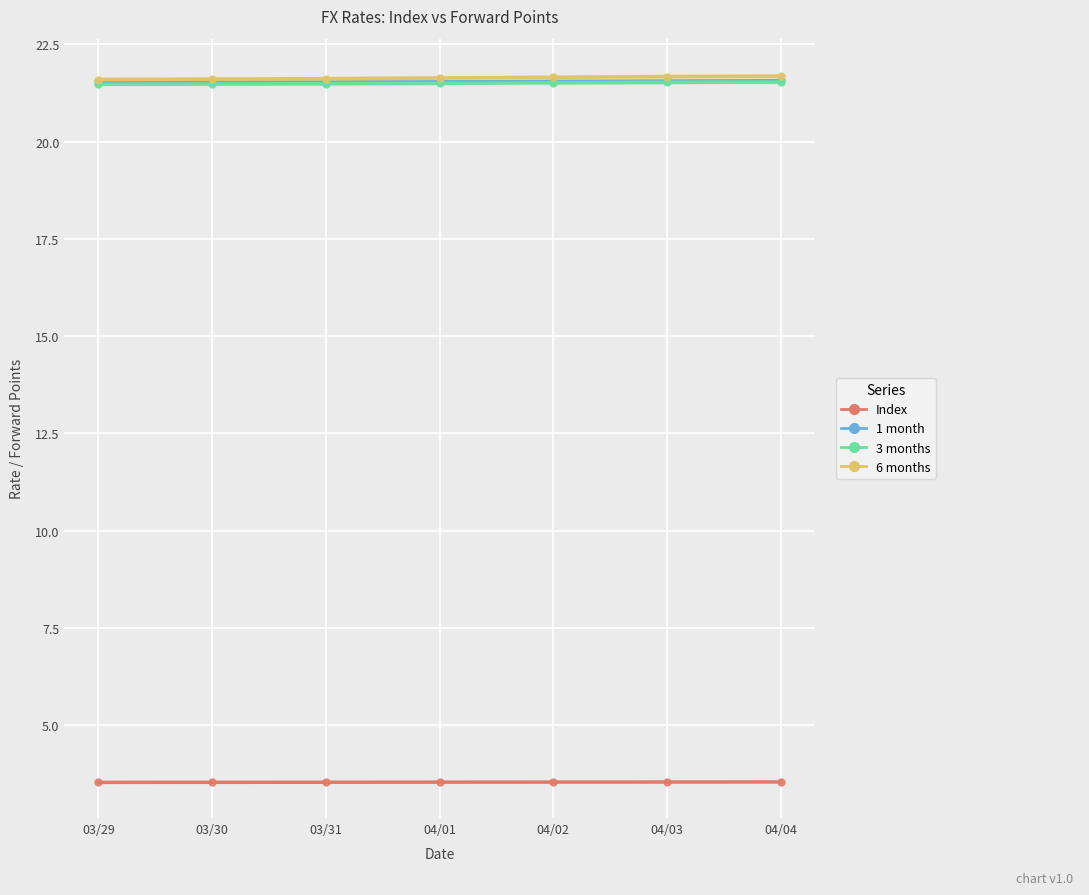

The value of 1 month at 04/04 is 21.6. True or false?

True